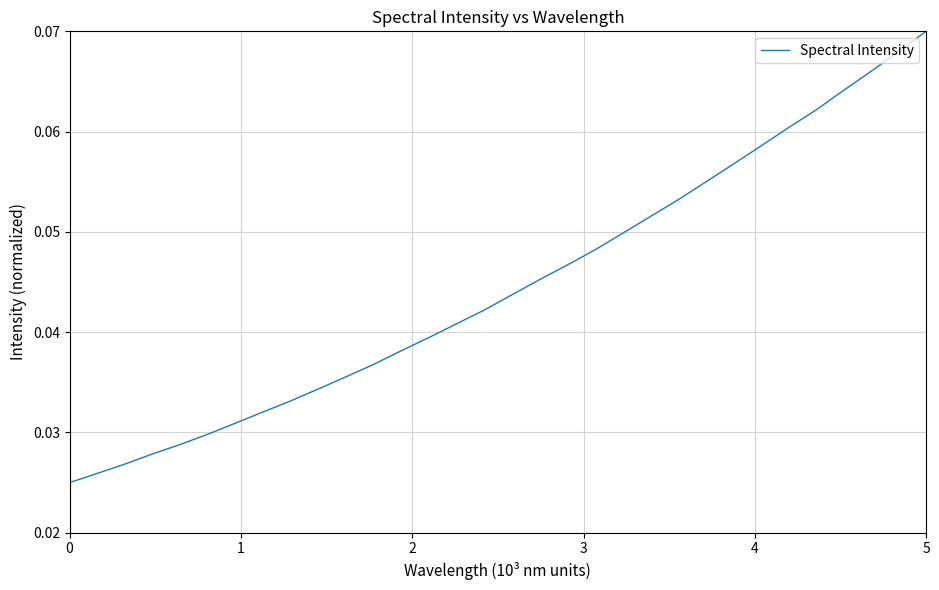

At which category does the chart reach its peak across all series?

5